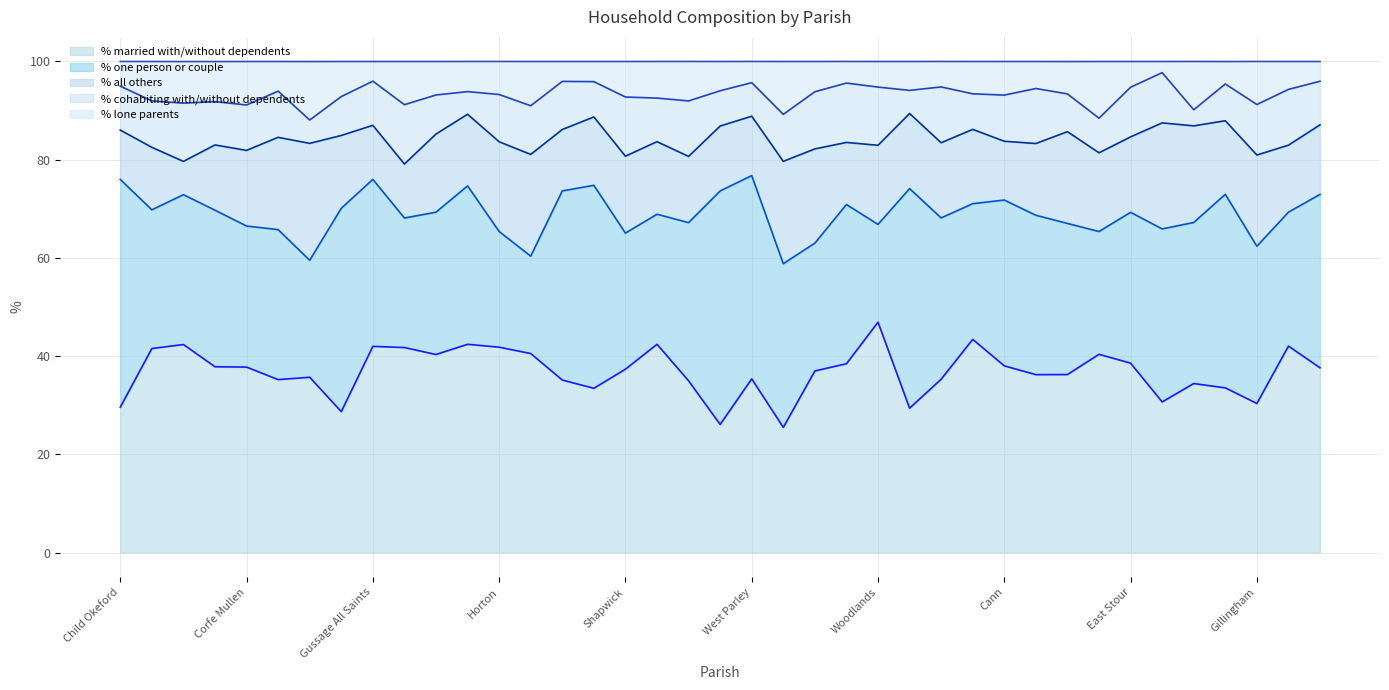

What is the maximum value for % one person or couple?

47.5